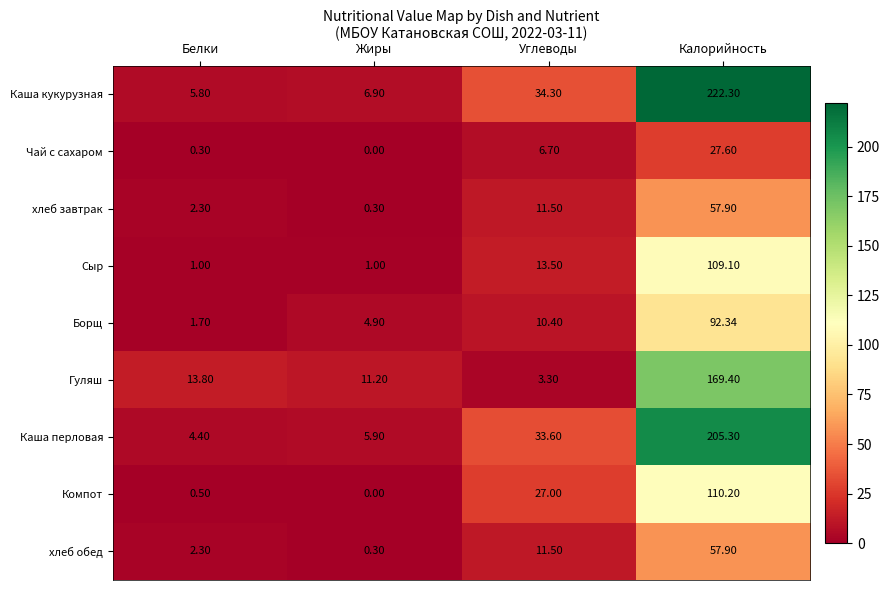

Which label corresponds to the largest value in the chart?

Калорийность